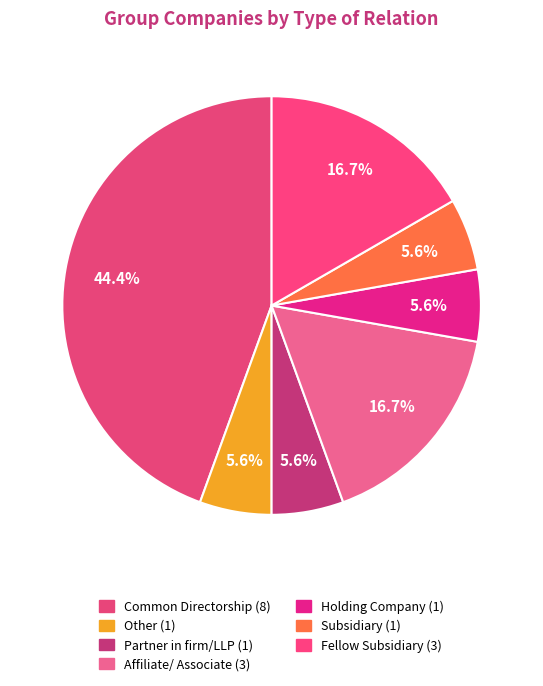

To the nearest percent, what is the combined percentage of Fellow Subsidiary and Subsidiary?

22%